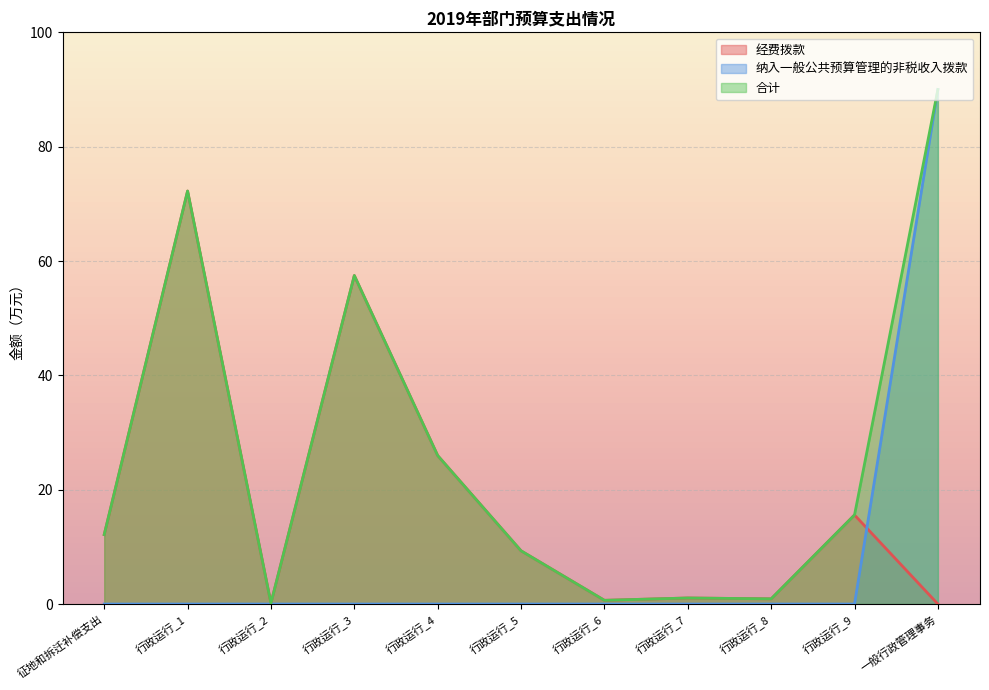

At 一般行政管理事务, list the series in order from largest to smallest.

纳入一般公共预算管理的非税收入拨款, 合计, 经费拨款